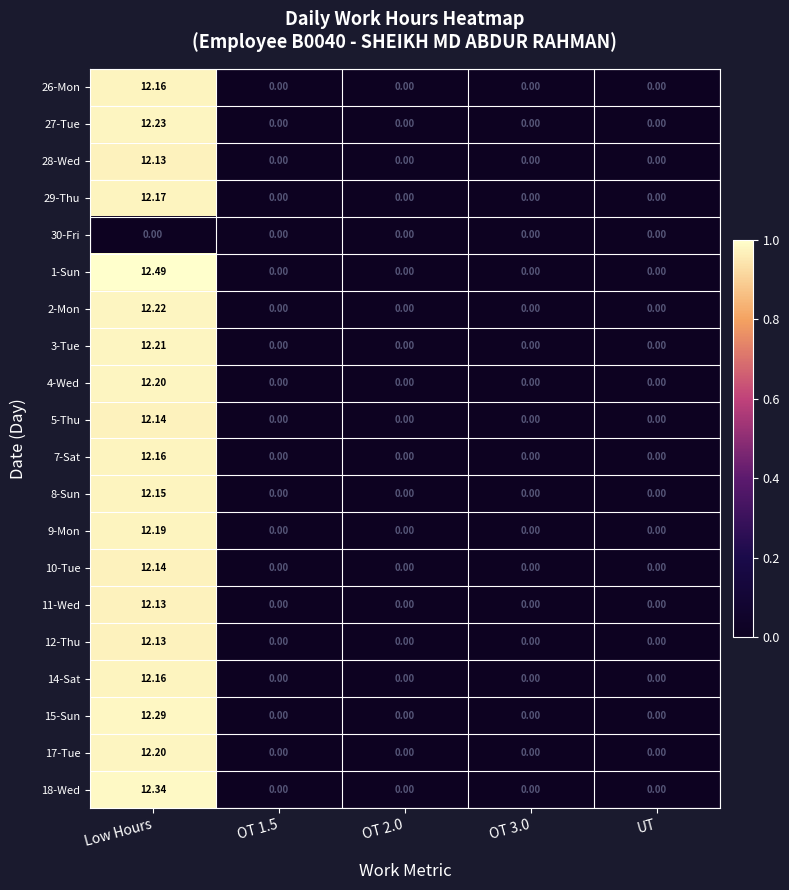

Is the value of 30-Fri at Low Hours greater than the value of 29-Thu at OT 1.5?

No